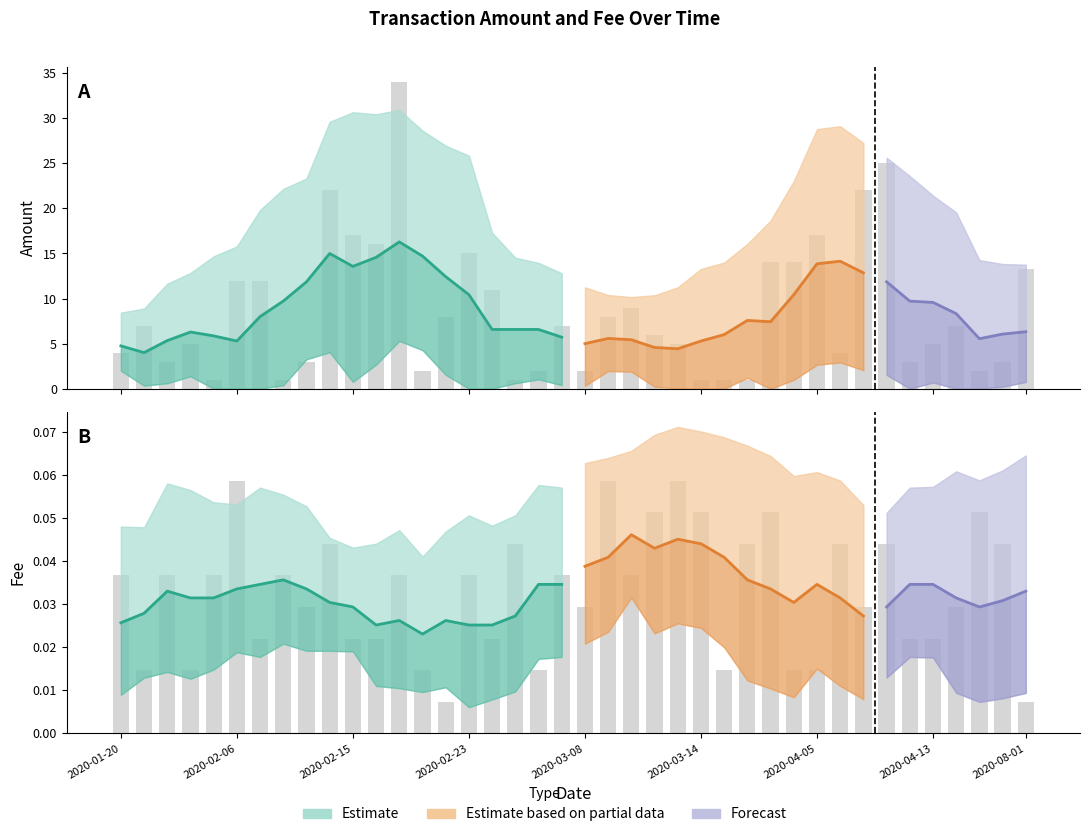

What is the label of the 32nd bar from the right?

2020-02-11